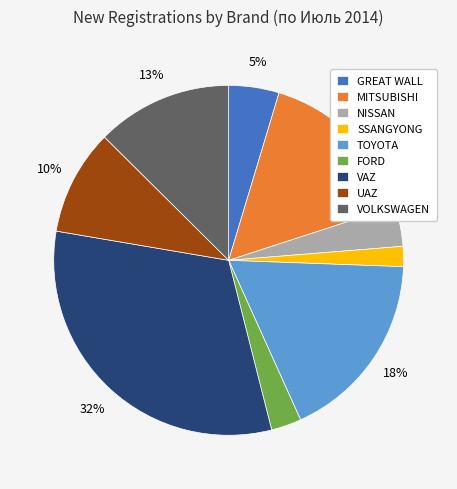

What percentage is the TOYOTA slice, to the nearest percent?

18%